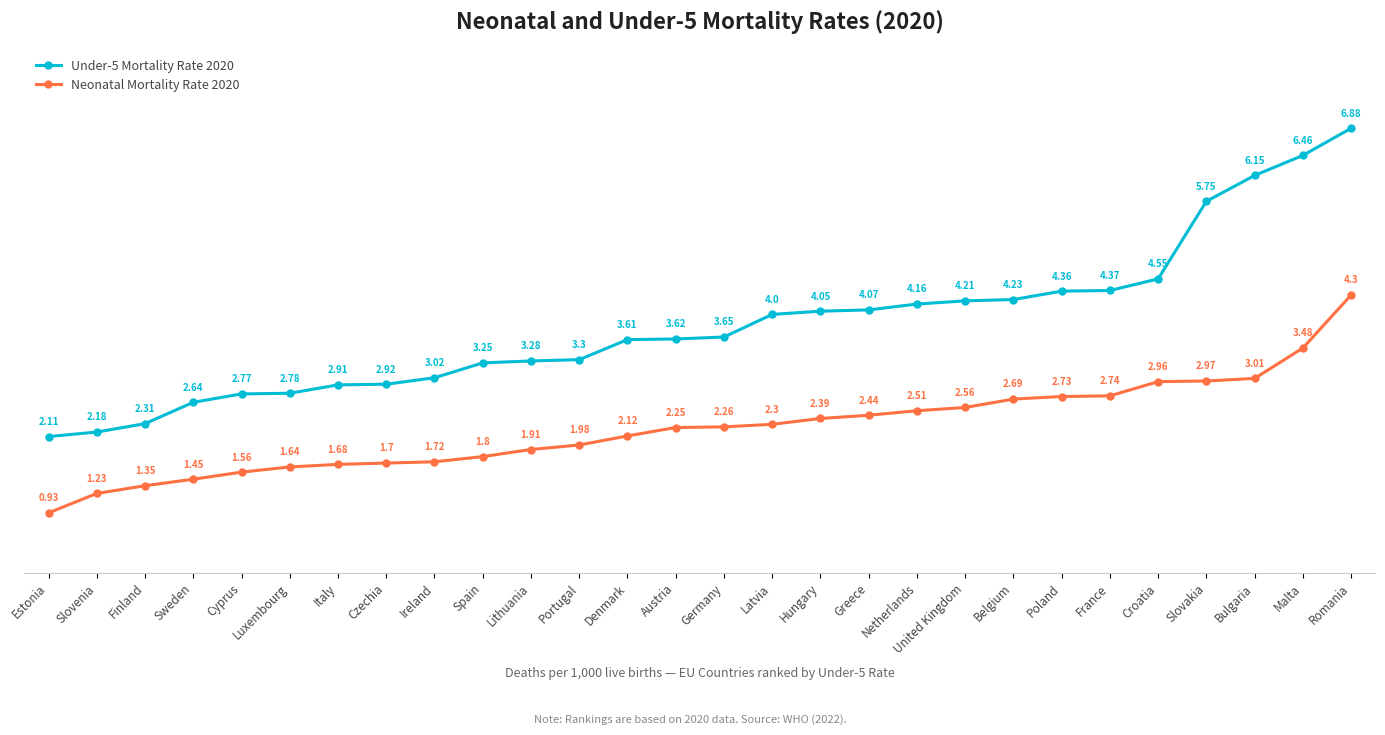

Is the value of Neonatal Mortality Rate 2020 at Ireland greater than the value of Under-5 Mortality Rate 2020 at United Kingdom?

No